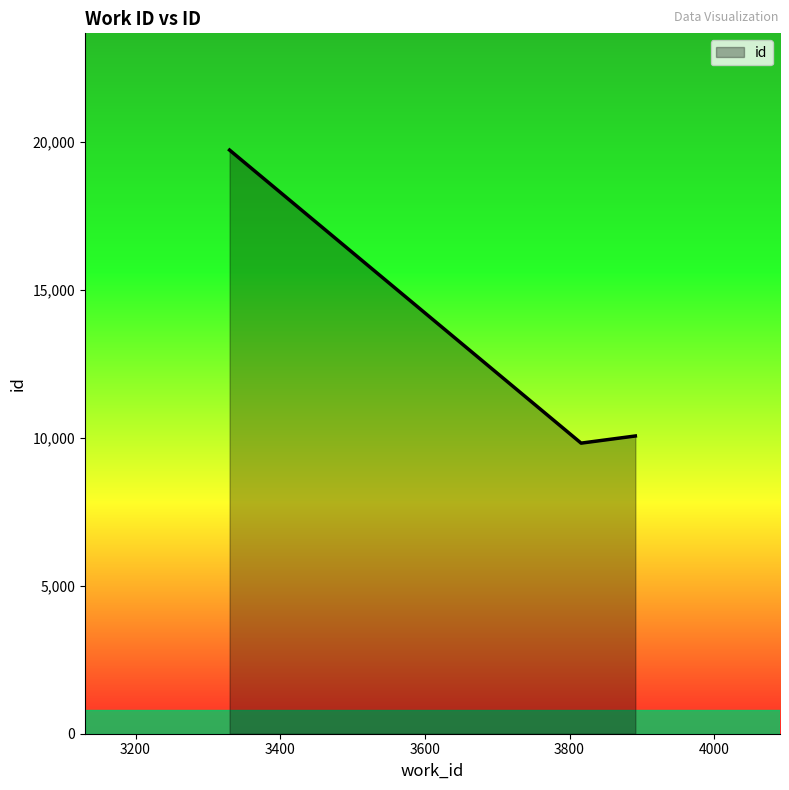

What is the average value?

13209